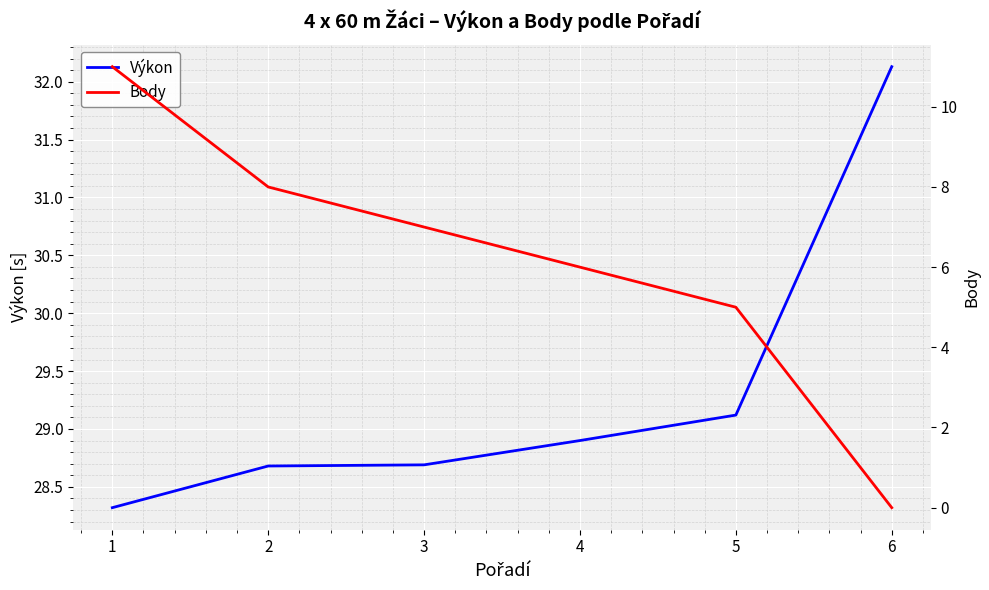

What are all the series names shown in the legend?

Výkon, Body